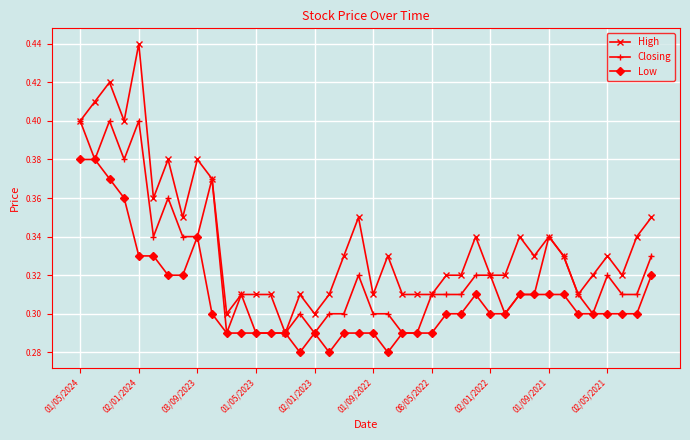

At how many categories does at least one series exceed 0?

40